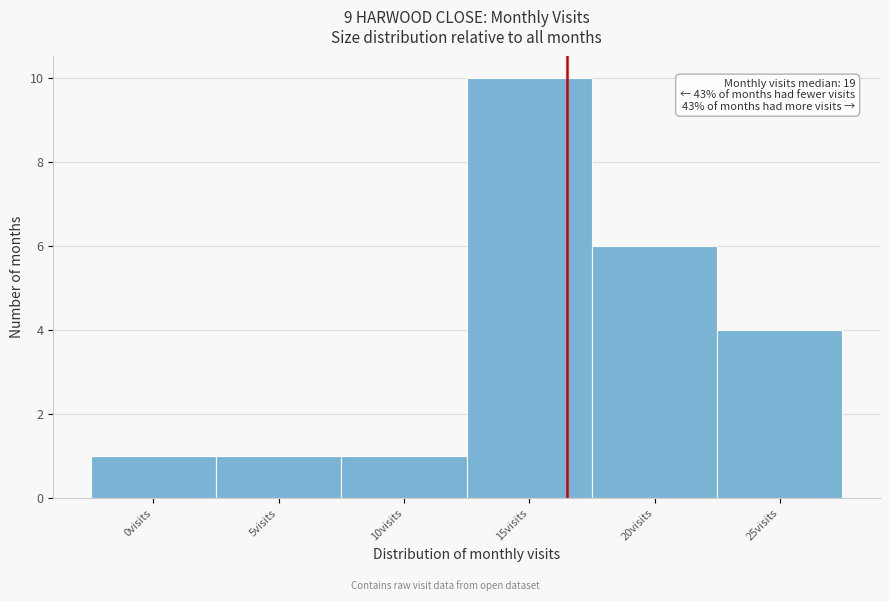

Reading right to left, what are all the values shown in this chart?

4	6	10	1	1	1